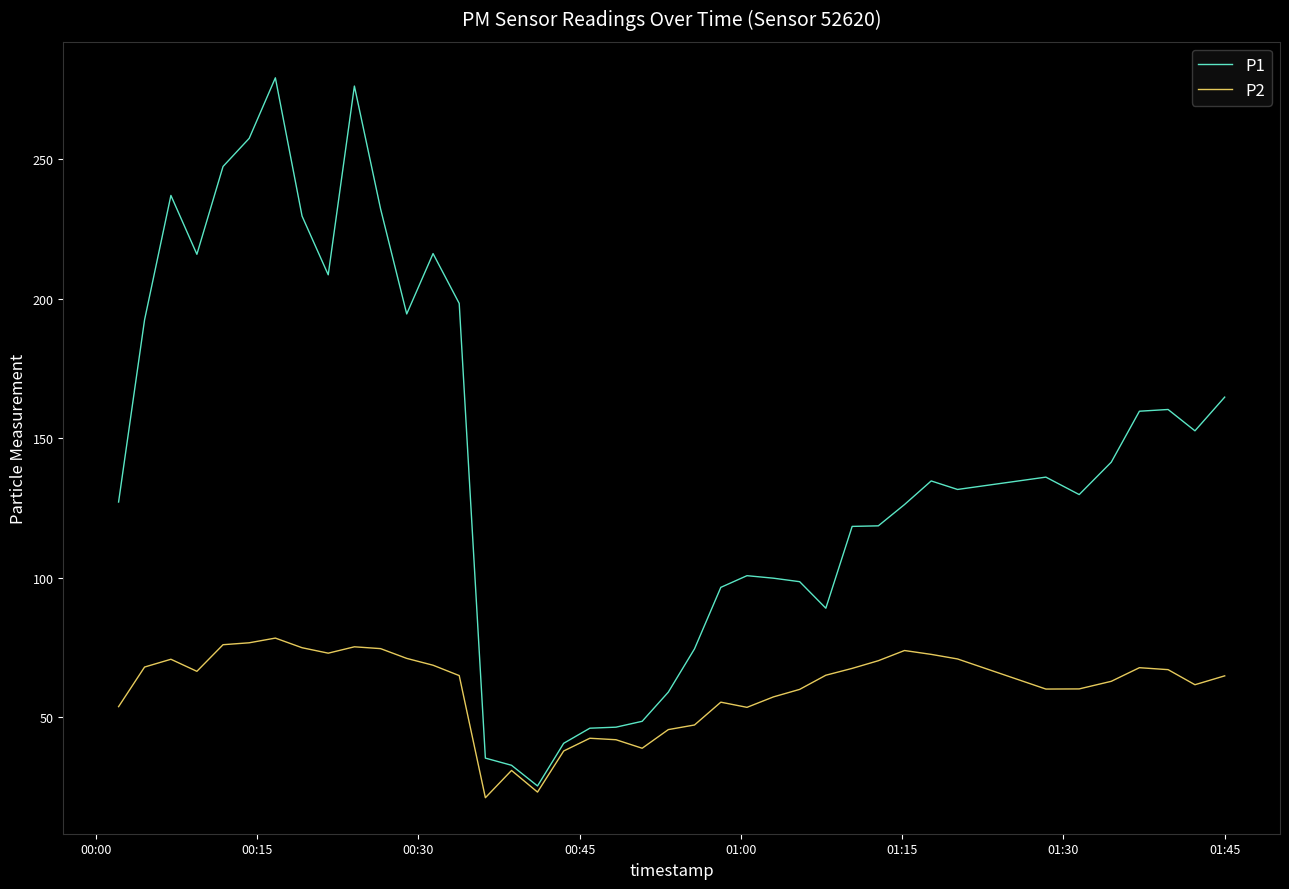

List the series in order of their peak value, lowest first.

P2, P1